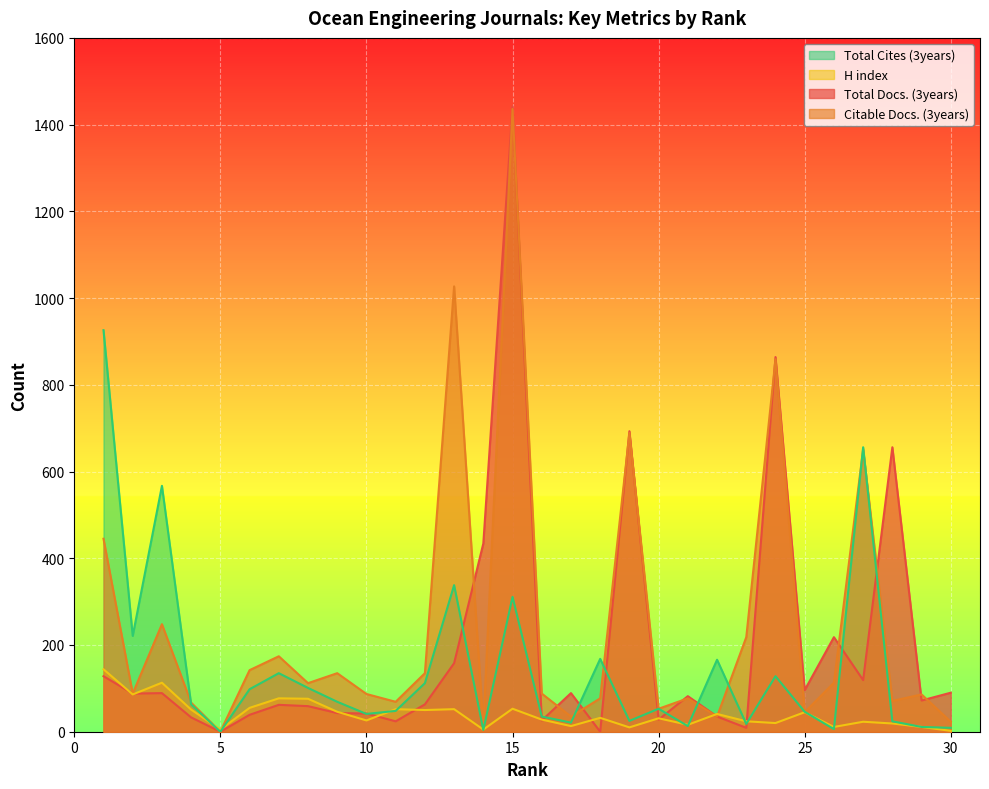

Where do Total Cites (3years) and Citable Docs. (3years) first cross each other?

3 and 4